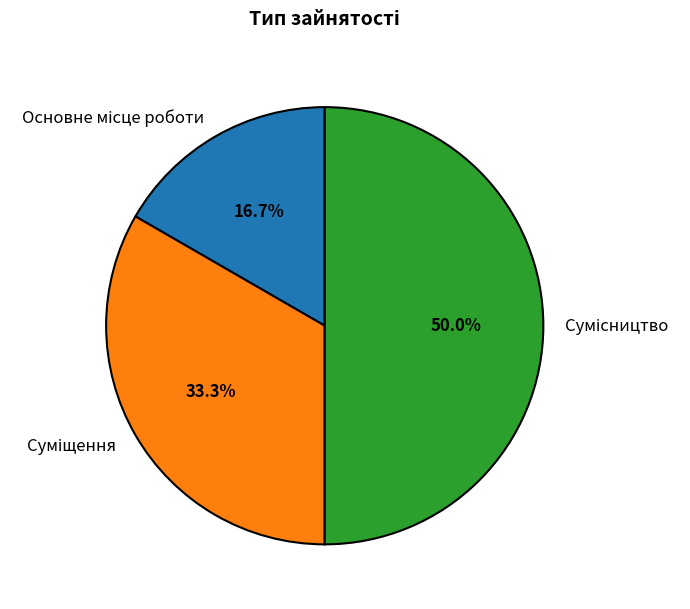

What is the change in value from Основне місце роботи to Суміщення?

+1